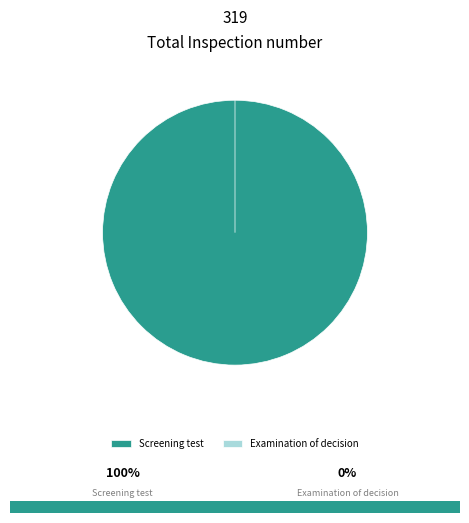

What is the change in value from Screening test to Examination of decision?

-319